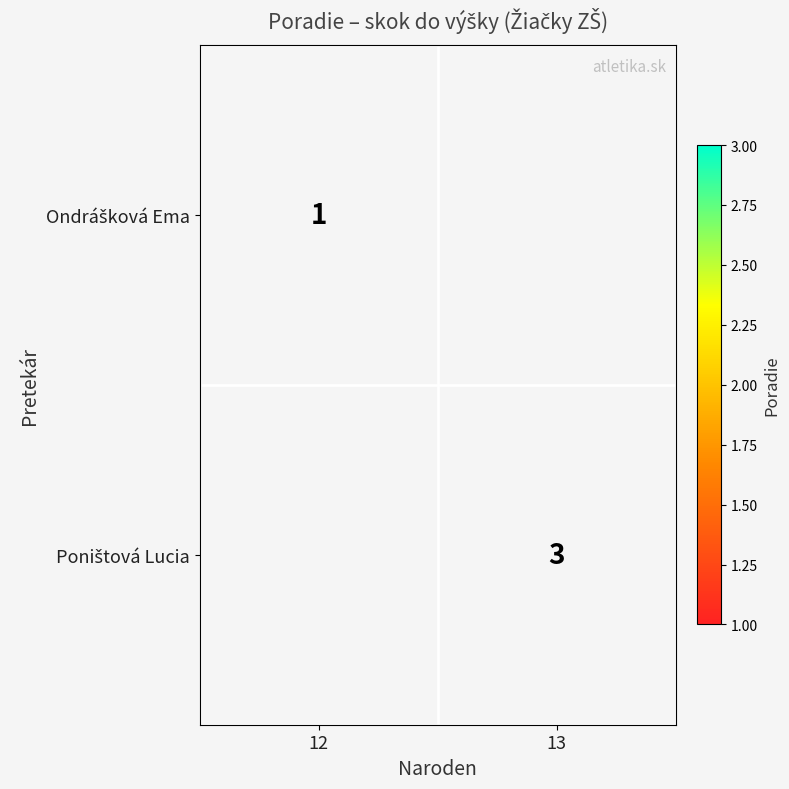

List the labels in order of Ondrášková Ema value, smallest first.

13, 12